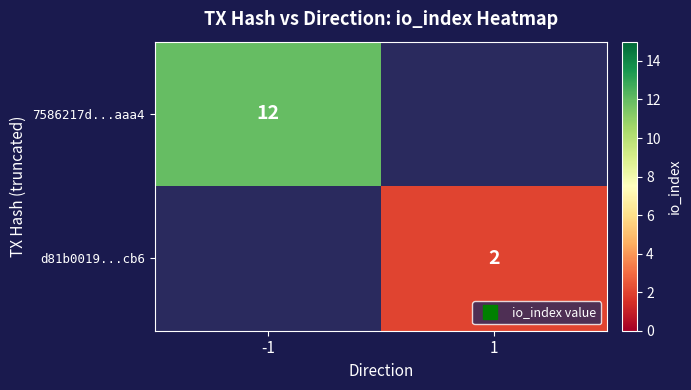

At -1, list the series in order from largest to smallest.

7586217d...aaa4, d81b0019...cb6